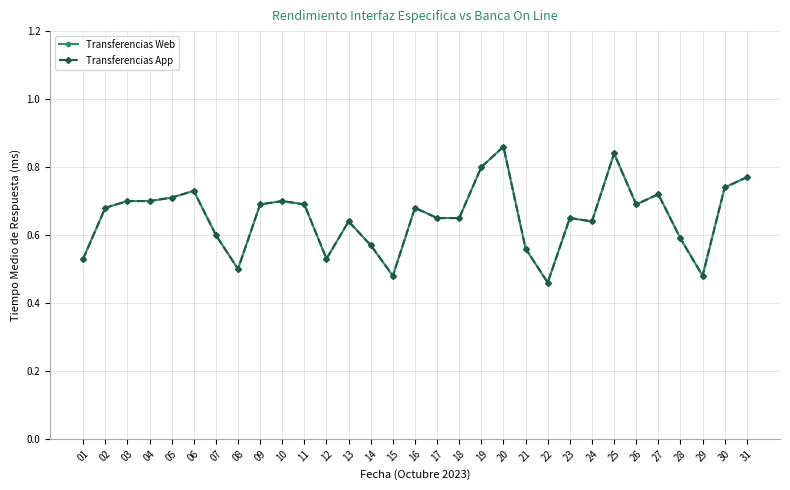

In Transferencias App, how many points are higher than both neighbors (excluding endpoints)?

8